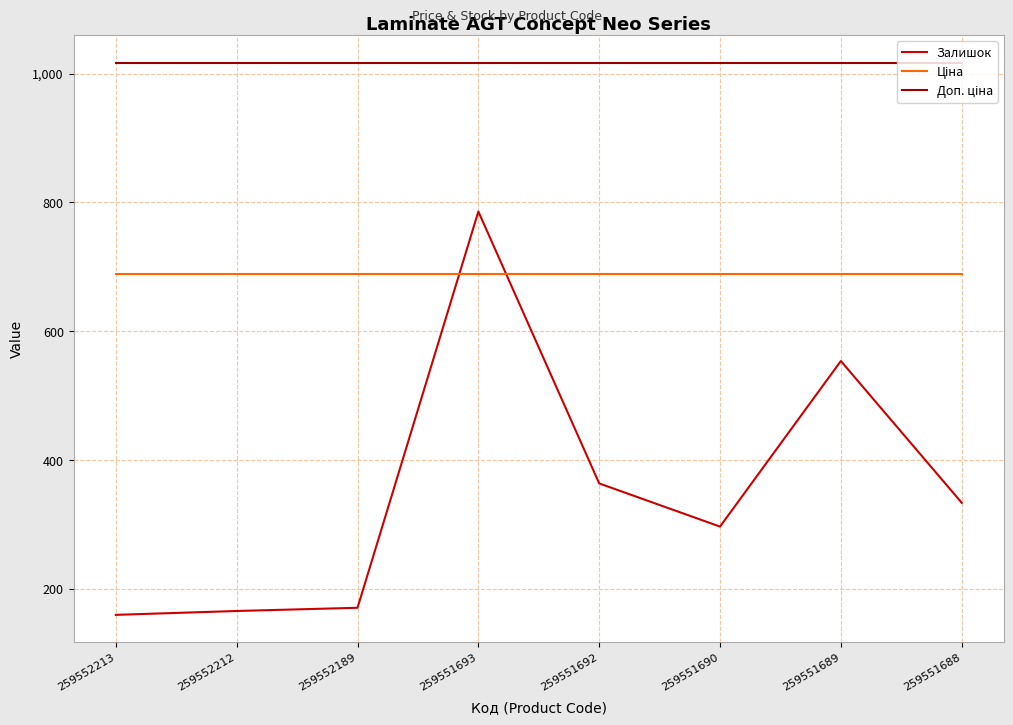

Between 259551693 and 259551692, which series saw the biggest shift?

Залишок